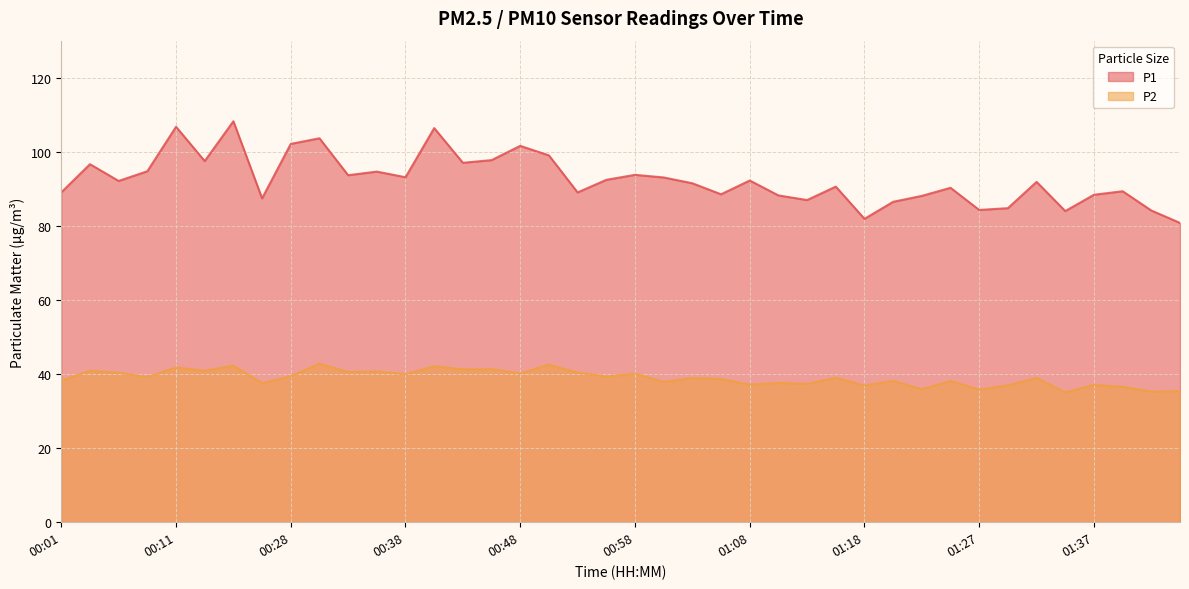

Which series has the largest range (max minus min)?

P1